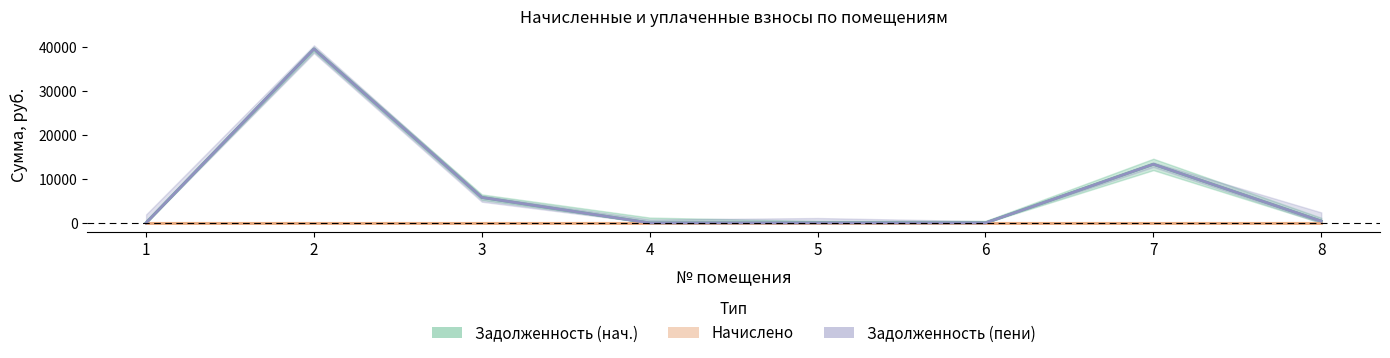

Which series changed the most between 3 and 5?

Задолженность (нач.)